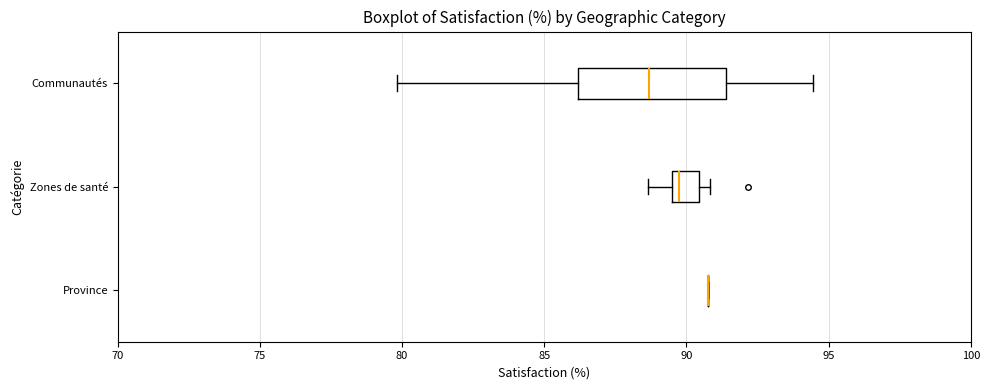

Where does the left whisker of the box for Communautés end on the x-axis? The values are not printed on the chart, so give them approximately, as read against the axis.

80.0